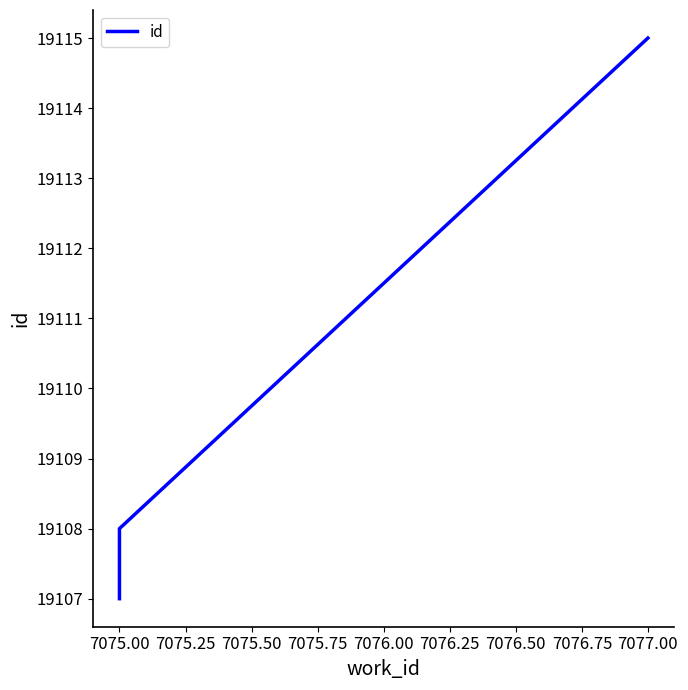

Between 7075.00 and 7077.00, which is larger?

7077.00